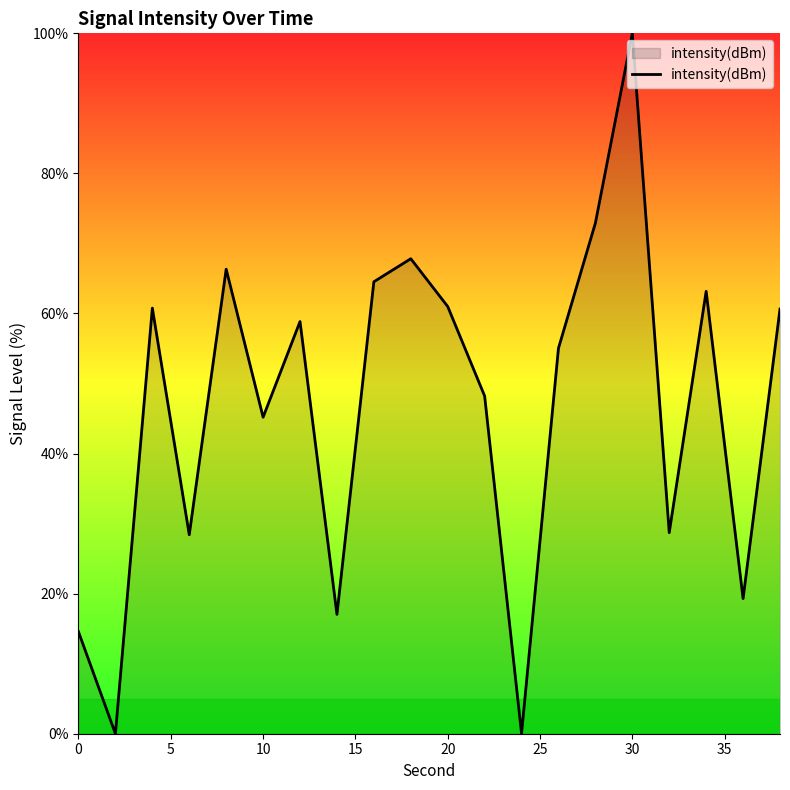

What is the difference between the maximum and minimum values?

100.0